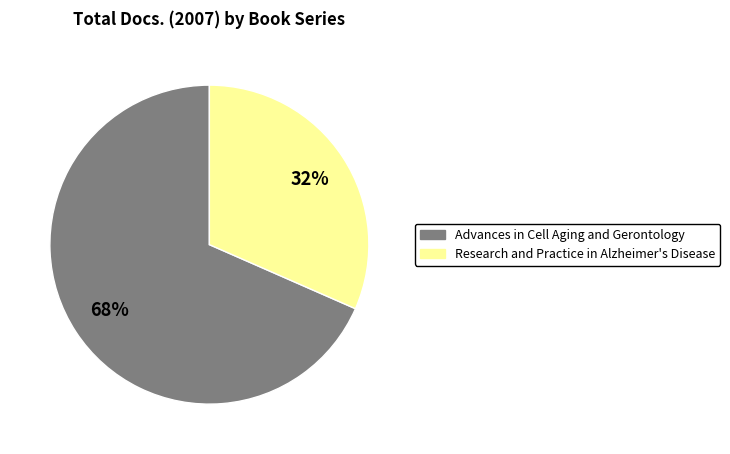

Is the sum of Advances in Cell Aging and Gerontology and Research and Practice in Alzheimer's Disease greater than half?

Yes